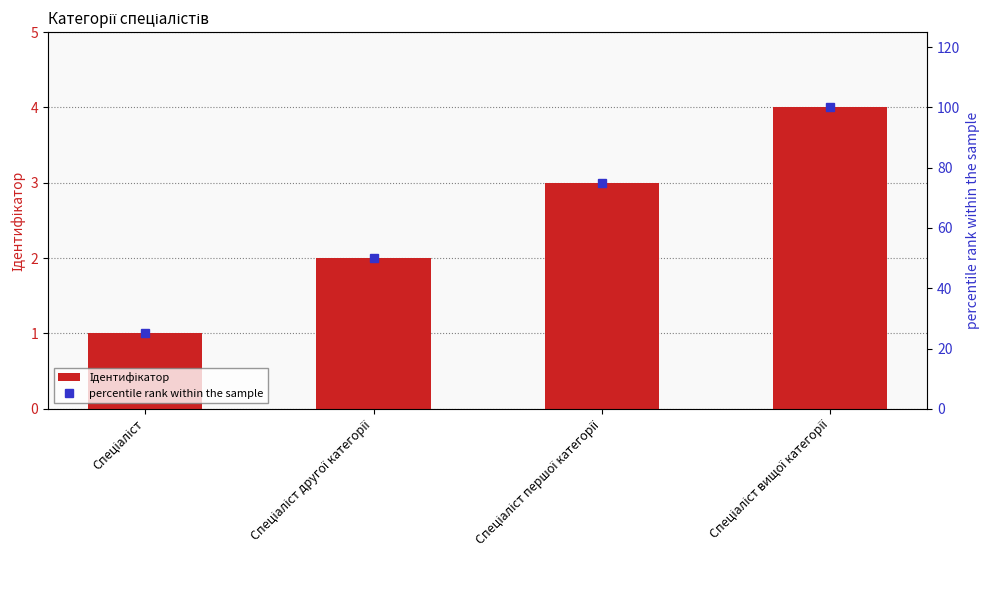

How many values in the Ідентифікатор series are below 3?

2